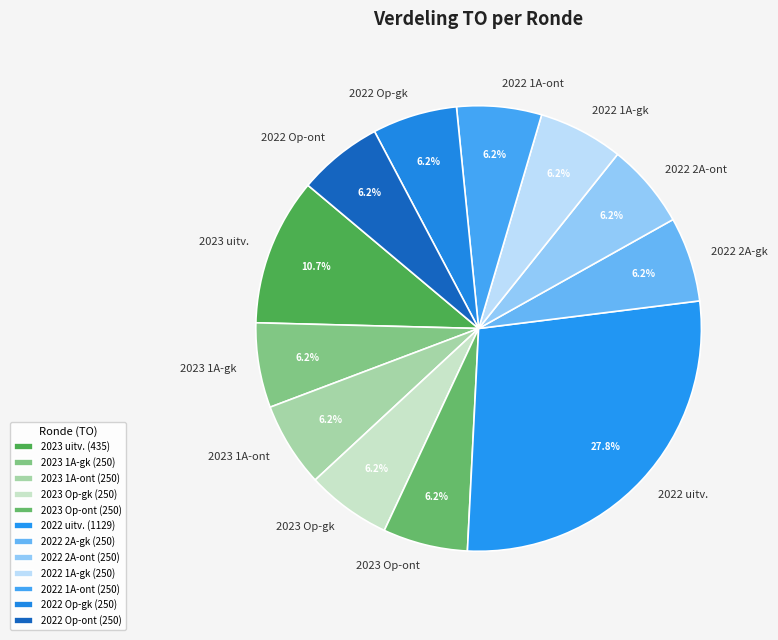

Combined, do 2022 uitv. and 2022 1A-ont account for over 50%?

No